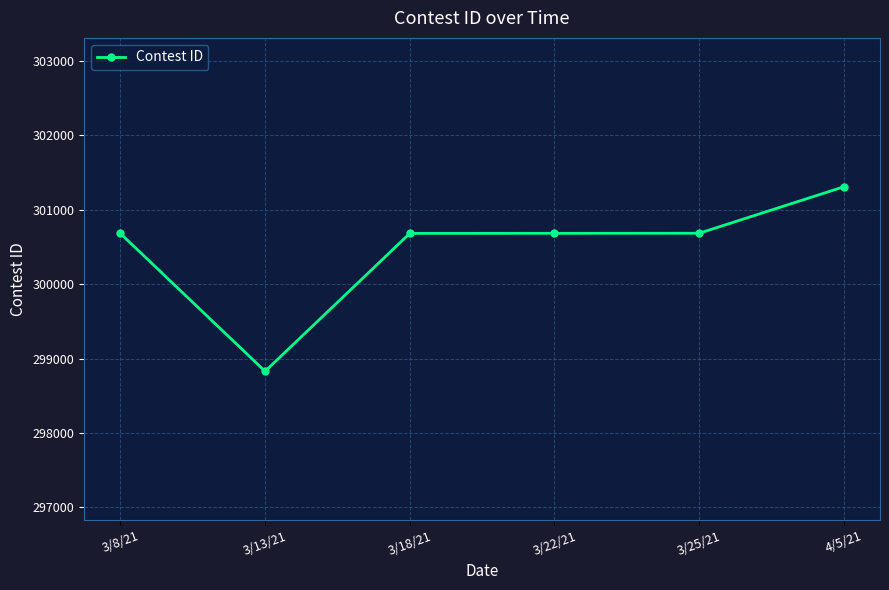

What is the maximum value shown in the chart?

301307